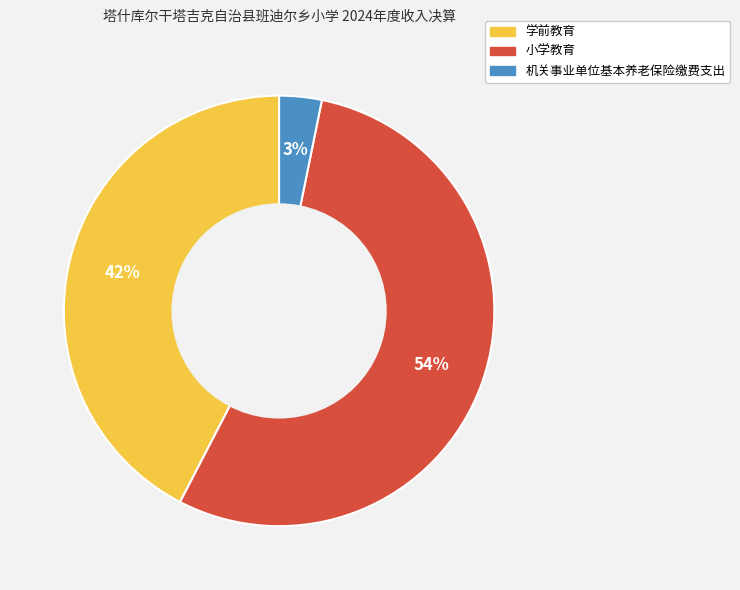

Is it true that 小学教育 is 63% of the pie?

False